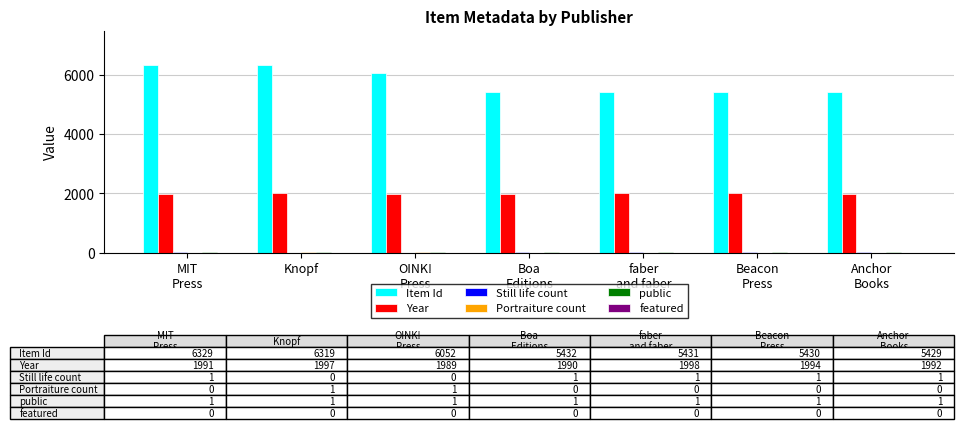

What is the highest value of the Year series?

1998